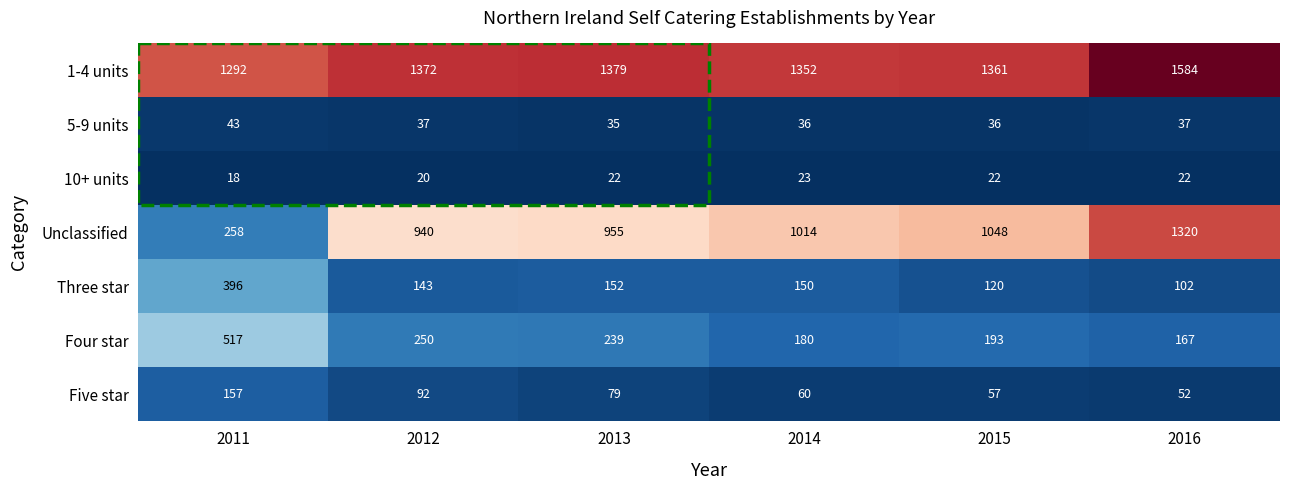

At which label is Five star closest to 104?

2012